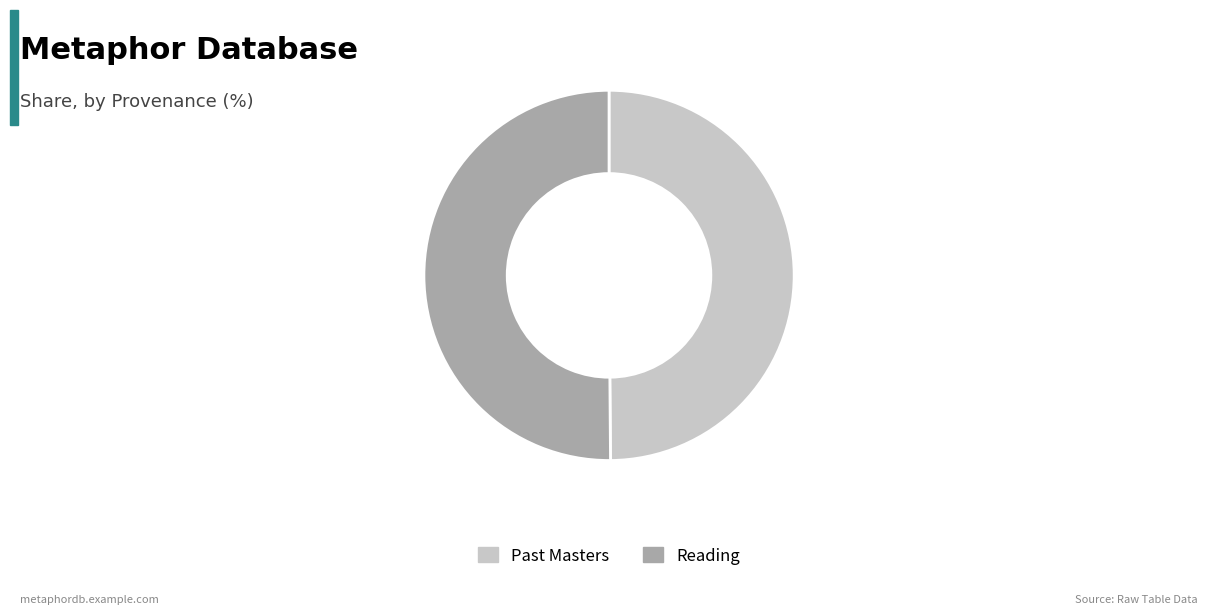

The Past Masters slice represents 50% of the pie. True or false?

True